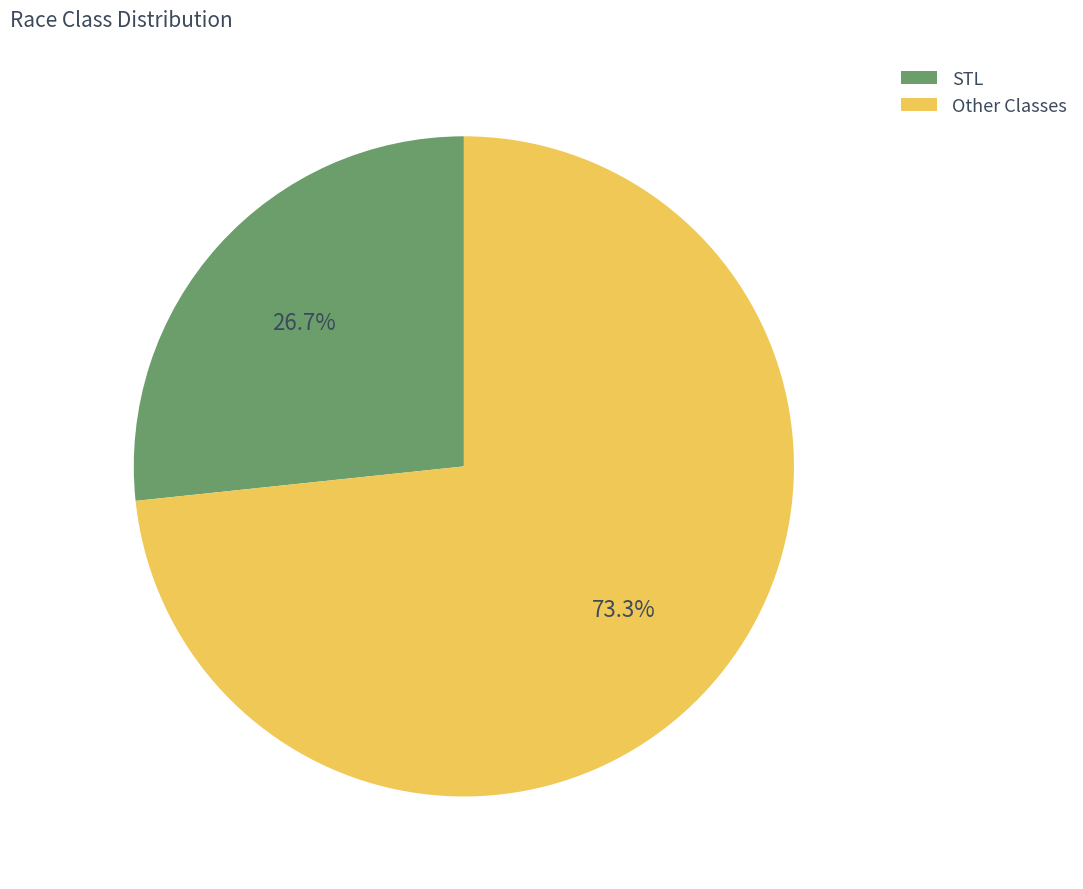

Is there a majority slice in this chart?

Yes